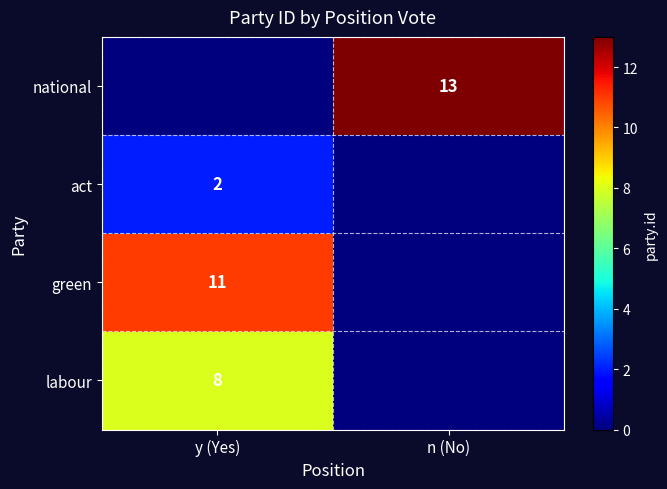

True or false: green has a value of 15 at y (Yes).

False